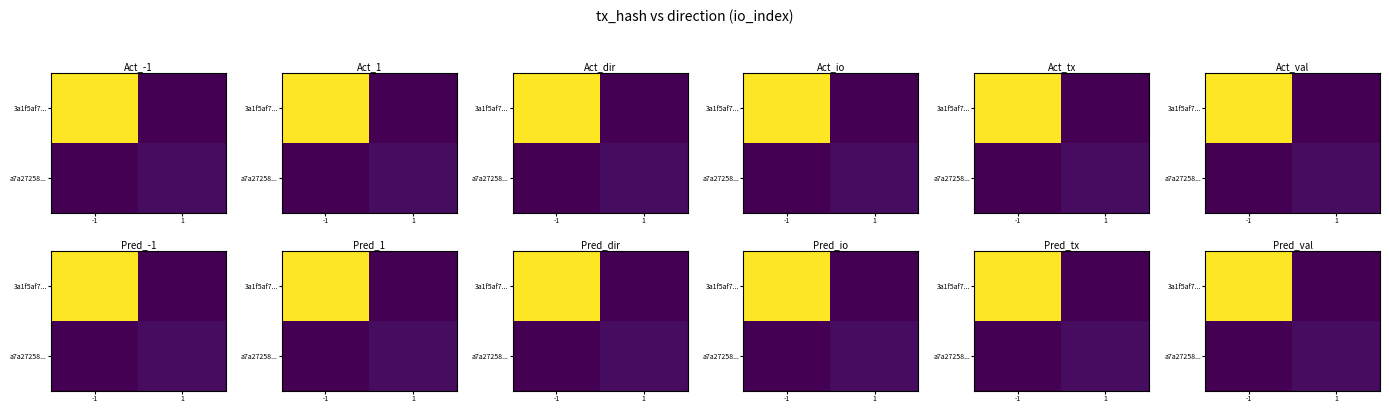

What is the total value across all series at -1?

57